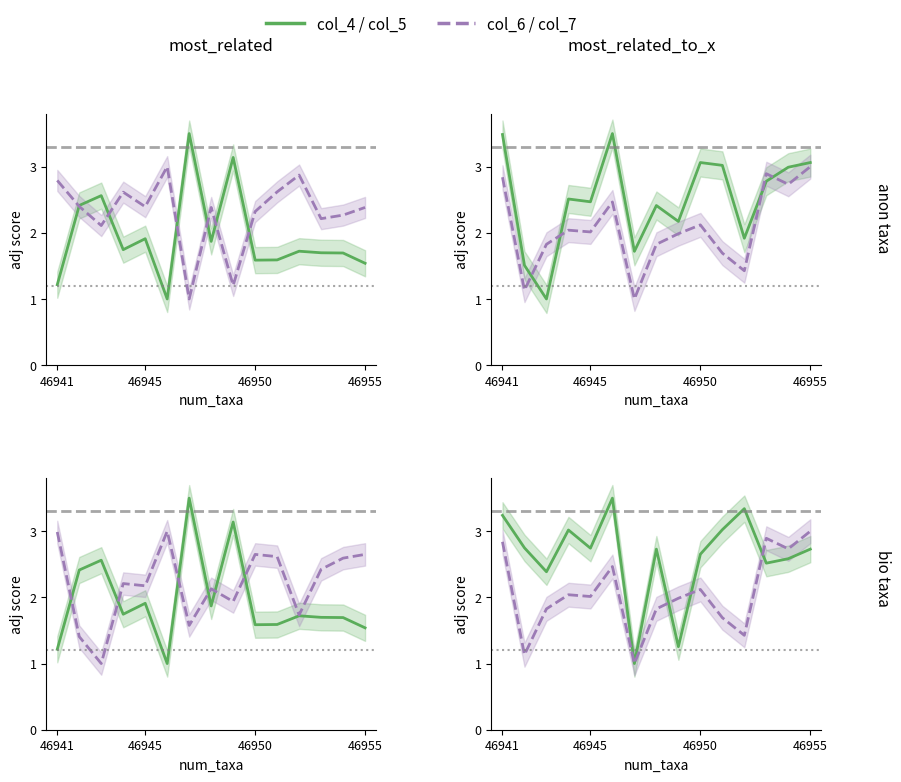

True or false: col_7 has a value of 2.3 at 11.

False